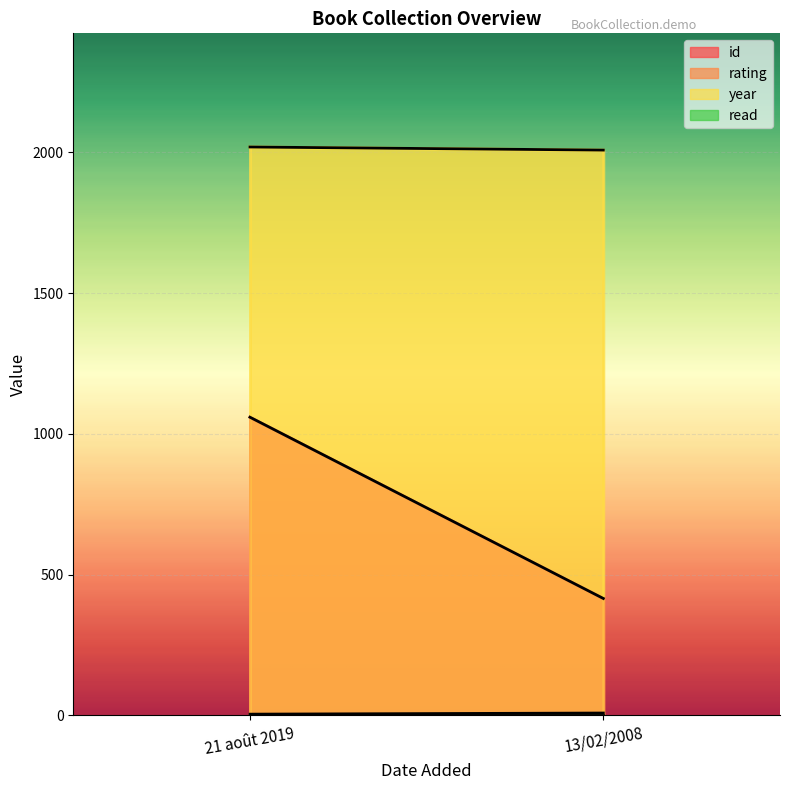

Does the chart display data point markers on the line(s)?

No